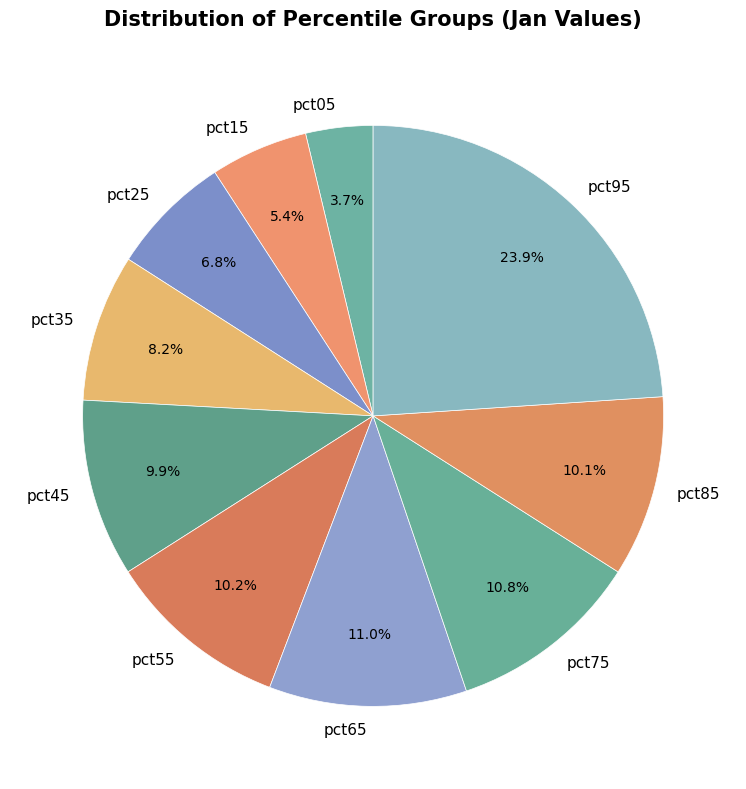

Which slice is the largest?

pct95